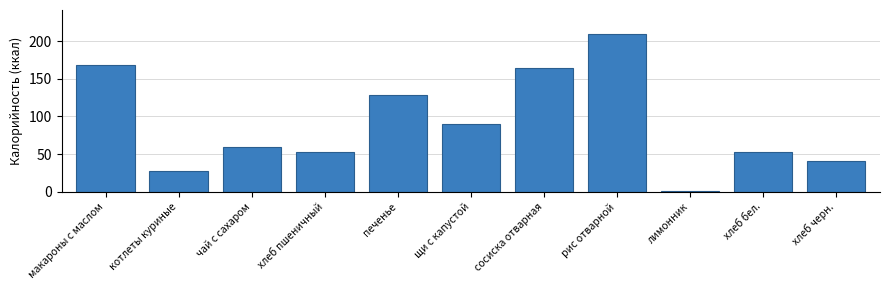

What is the label of the 10th bar from the right?

котлеты куриные